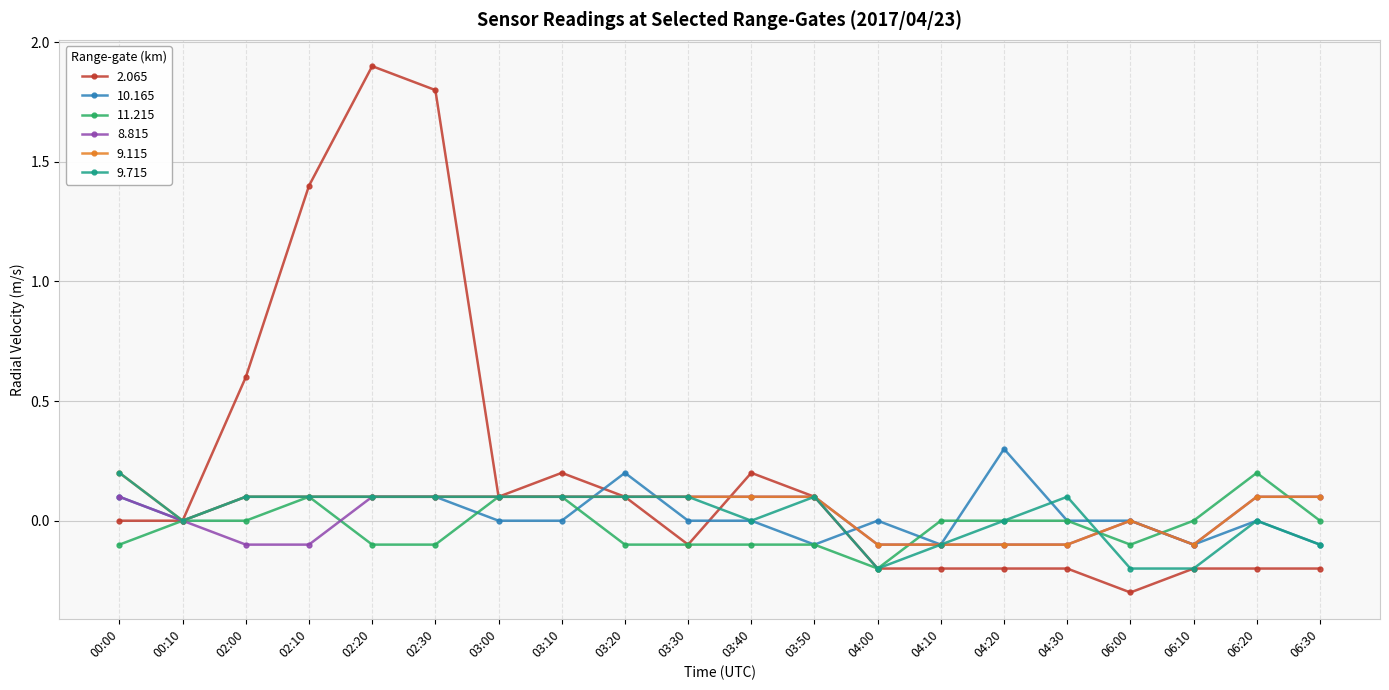

What are all the series names shown in the legend?

2.065, 10.165, 11.215, 8.815, 9.115, 9.715